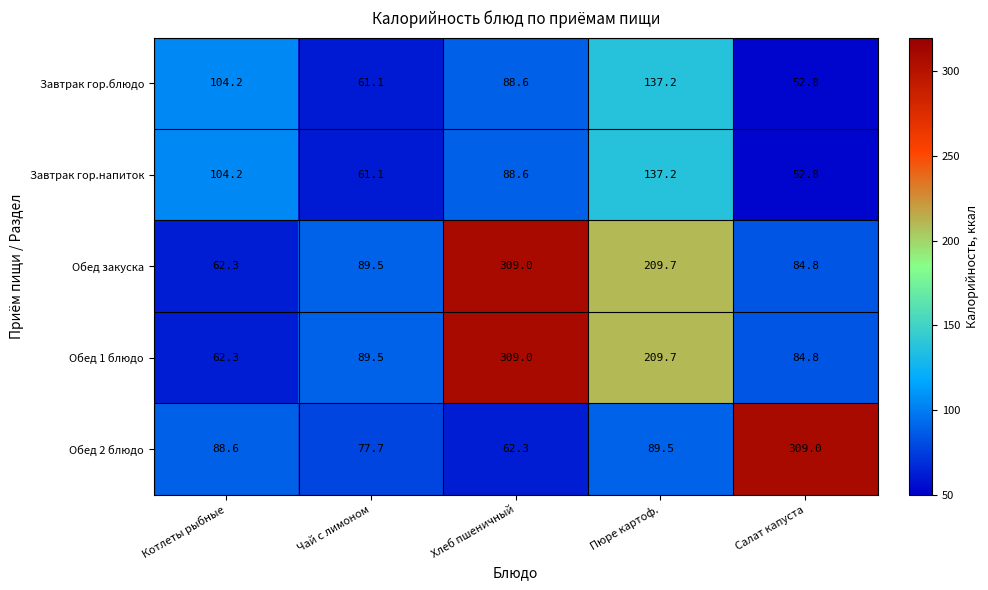

The Завтрак гор.блюдо series shows 52.8 at Салат капуста. True or false?

True